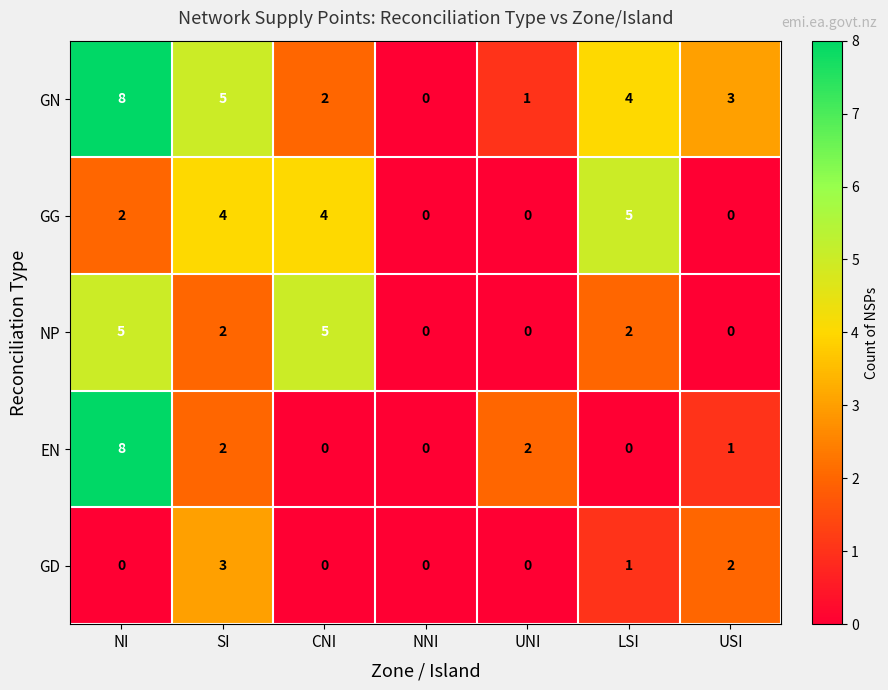

What is the difference between the second highest and minimum values in the GN series?

5